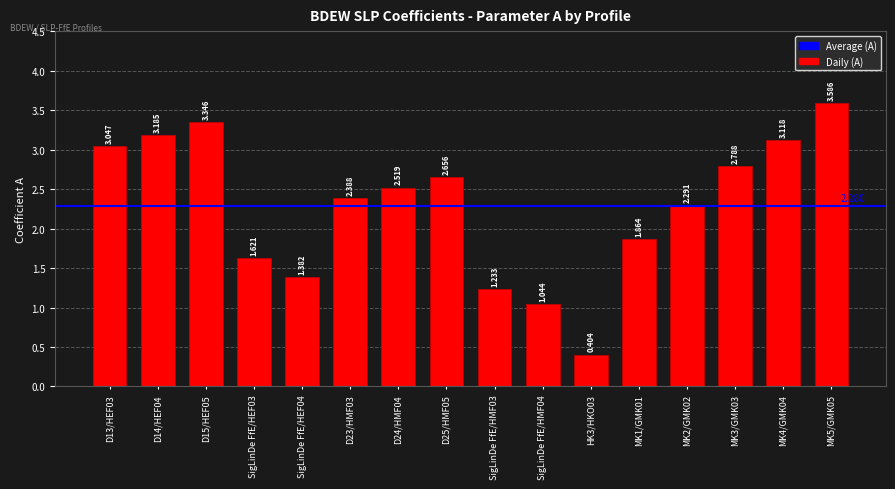

Rank the categories by value from highest to lowest.

MK5/GMK05, D15/HEF05, D14/HEF04, MK4/GMK04, D13/HEF03, MK3/GMK03, D25/HMF05, D24/HMF04, D23/HMF03, MK2/GMK02, MK1/GMK01, SigLinDe FfE/HEF03, SigLinDe FfE/HEF04, SigLinDe FfE/HMF03, SigLinDe FfE/HMF04, HK3/HKO03